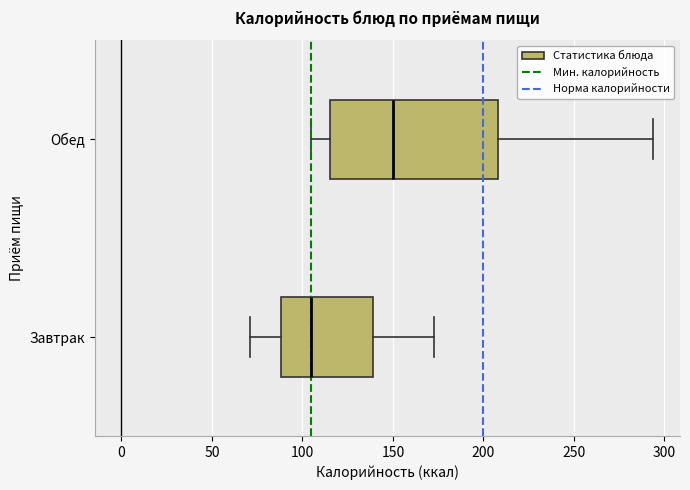

Reading bottom to top, transcribe this box plot: for each box, give where its median line is, the range the box spans, and where its two whiskers end, as read against the x-axis. The values are not printed on the chart, so give them approximately, as read against the axis.

Завтрак: median 105, box 90 to 140, whiskers 70 to 175
Обед: median 150, box 115 to 210, whiskers 105 to 295